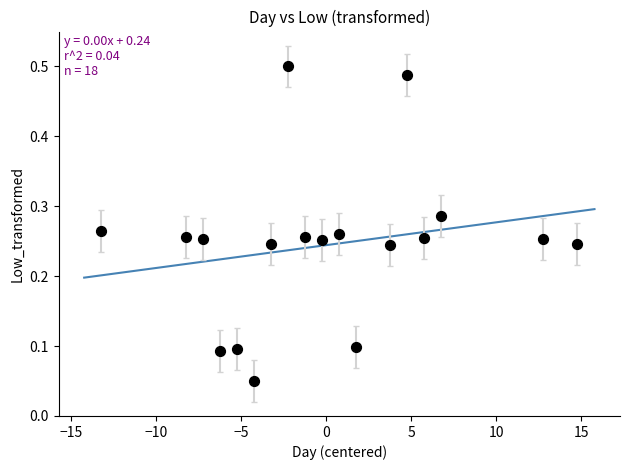

What is the range of X values (max minus min)?

28.0